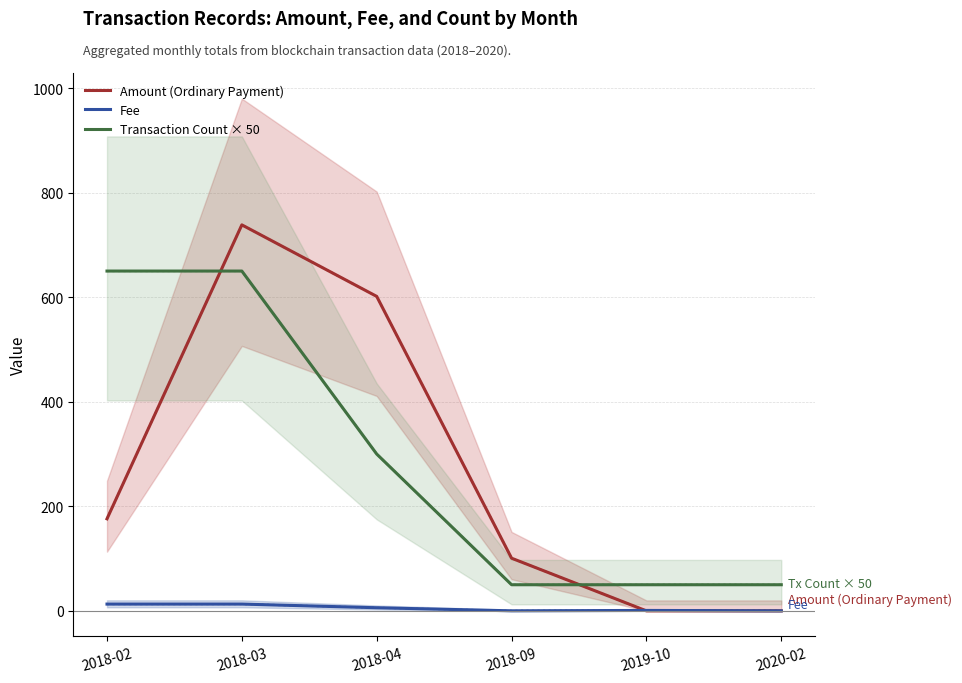

After their last crossing, which series has the higher values: Amount (Ordinary Payment) or Fee?

Fee